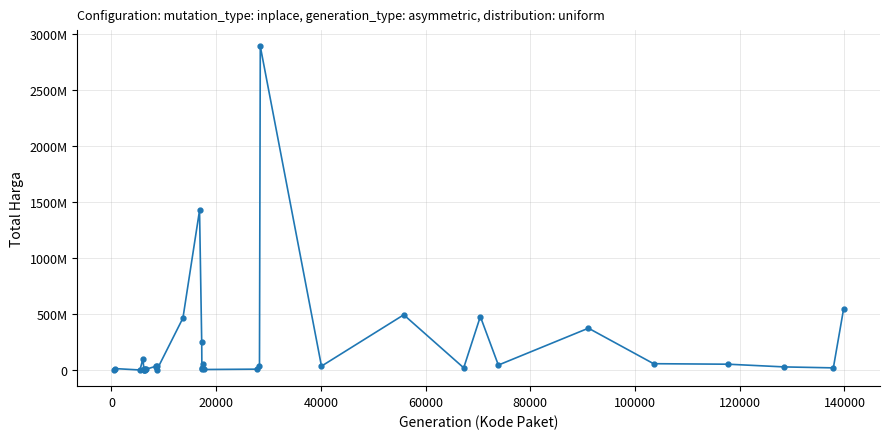

True or false: the data has more than 1 interior local peaks.

True